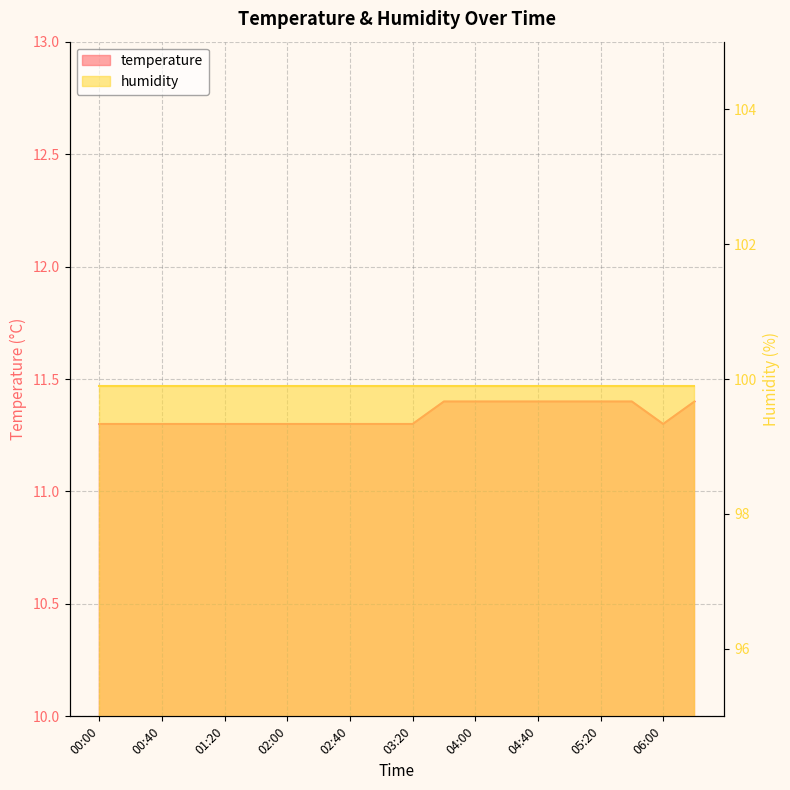

Reading left to right, extract all data points from this chart.

00:00=11.3	00:20=11.3	00:40=11.3	01:00=11.3	01:20=11.3	01:40=11.3	02:00=11.3	02:20=11.3	02:40=11.3	03:00=11.3	03:20=11.3	03:40=11.4	04:00=11.4	04:20=11.4	04:40=11.4	05:00=11.4	05:20=11.4	05:40=11.4	06:00=11.3	06:20=11.4